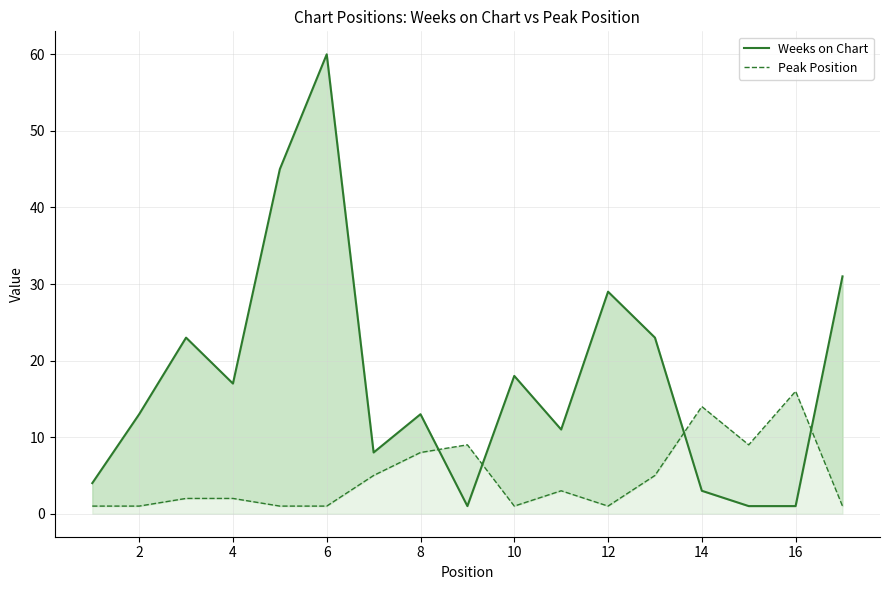

How many interior local peaks does the Weeks on Chart series have?

5